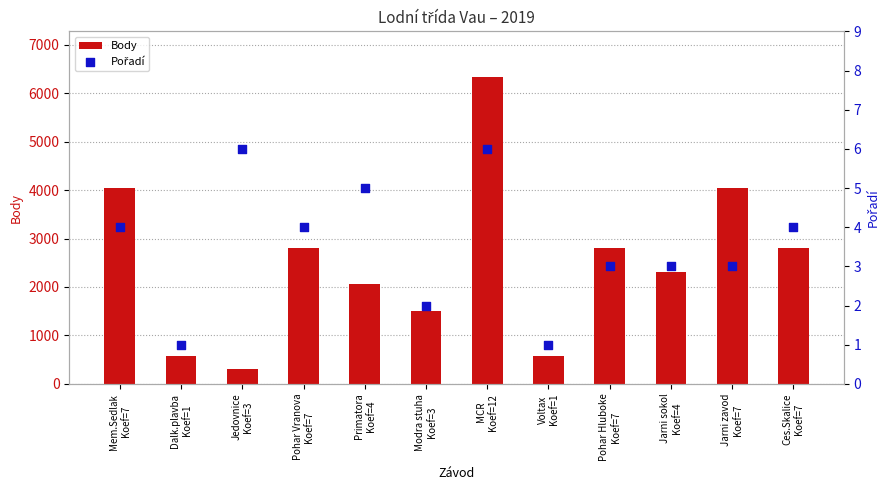

Which series contains the lowest Y value?

Pořadí